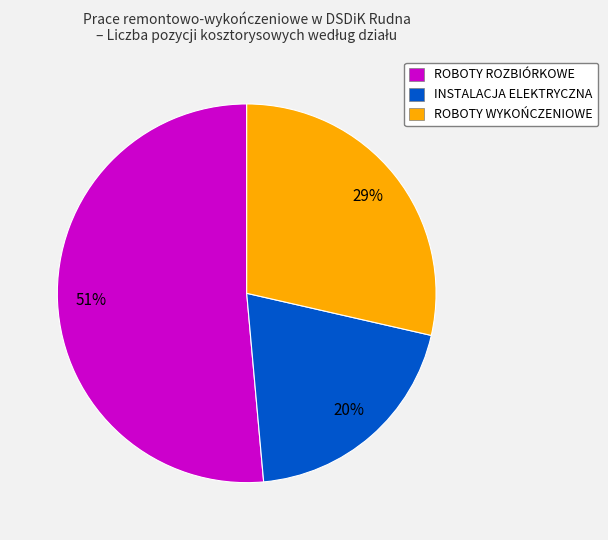

To the nearest percent, what portion does ROBOTY ROZBIÓRKOWE represent?

51%